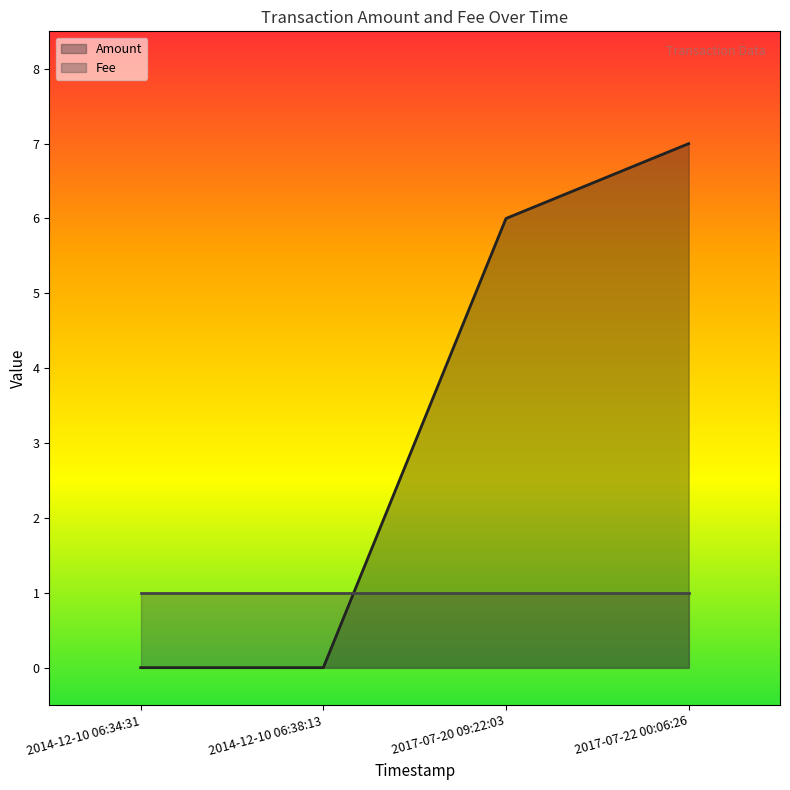

True or false: there are more than 0 points higher than both neighbors.

False